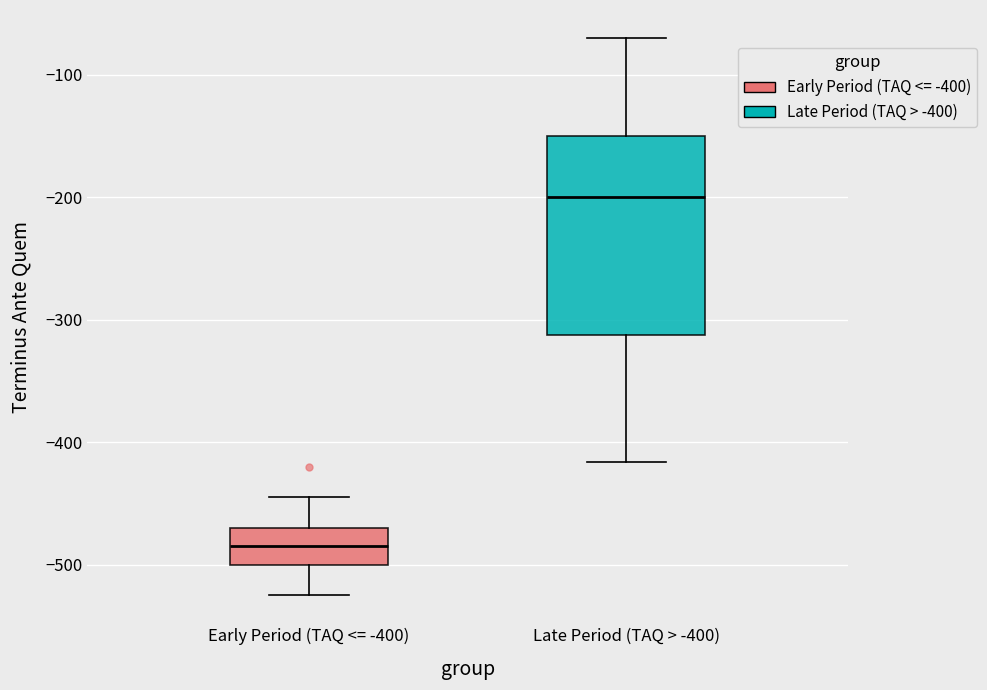

Reading left to right, transcribe this box plot: for each box, give where its median line is, the range the box spans, and where its two whiskers end, as read against the y-axis. The values are not printed on the chart, so give them approximately, as read against the axis.

Early Period (TAQ <= -400): median -480, box -500 to -470, whiskers -520 to -440
Late Period (TAQ > -400): median -200, box -310 to -150, whiskers -420 to -70